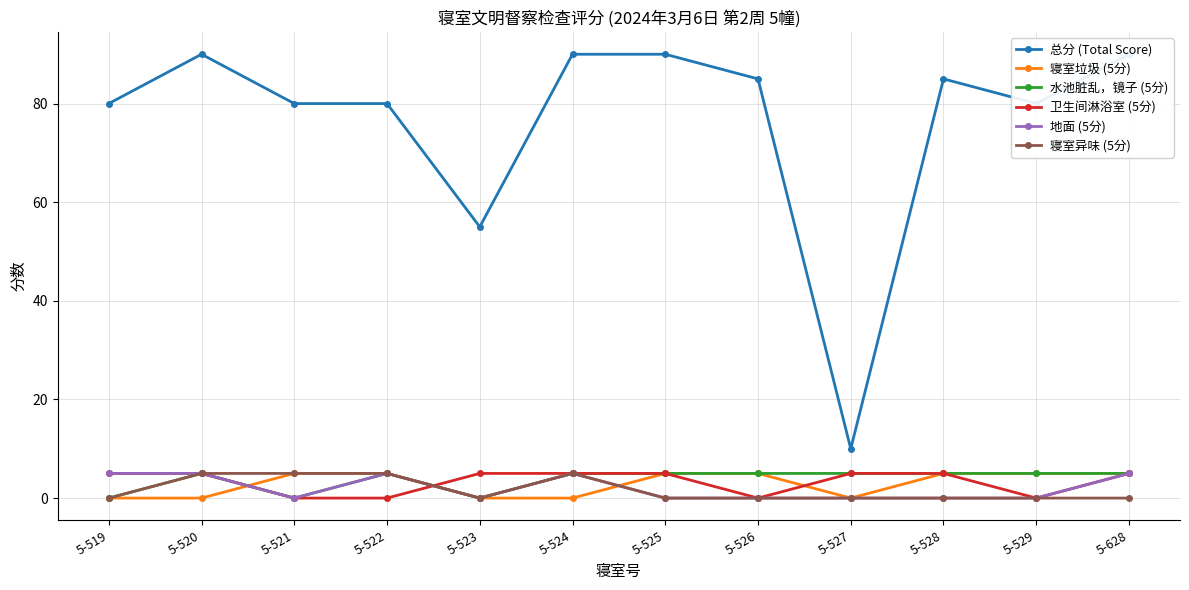

Reading right to left, transcribe all the data shown in this chart.

总分 (Total Score): 5-628=90	5-529=80	5-528=85	5-527=10	5-526=85	5-525=90	5-524=90	5-523=55	5-522=80	5-521=80	5-520=90	5-519=80
寝室垃圾 (5分): 5-628=5	5-529=5	5-528=5	5-527=0	5-526=5	5-525=5	5-524=0	5-523=0	5-522=5	5-521=5	5-520=0	5-519=0
水池脏乱，镜子 (5分): 5-628=5	5-529=5	5-528=5	5-527=5	5-526=5	5-525=5	5-524=5	5-523=0	5-522=5	5-521=0	5-520=5	5-519=0
卫生间淋浴室 (5分): 5-628=5	5-529=0	5-528=5	5-527=5	5-526=0	5-525=5	5-524=5	5-523=5	5-522=0	5-521=0	5-520=5	5-519=5
地面 (5分): 5-628=5	5-529=0	5-528=0	5-527=0	5-526=0	5-525=0	5-524=5	5-523=0	5-522=5	5-521=0	5-520=5	5-519=5
寝室异味 (5分): 5-628=0	5-529=0	5-528=0	5-527=0	5-526=0	5-525=0	5-524=5	5-523=0	5-522=5	5-521=5	5-520=5	5-519=0